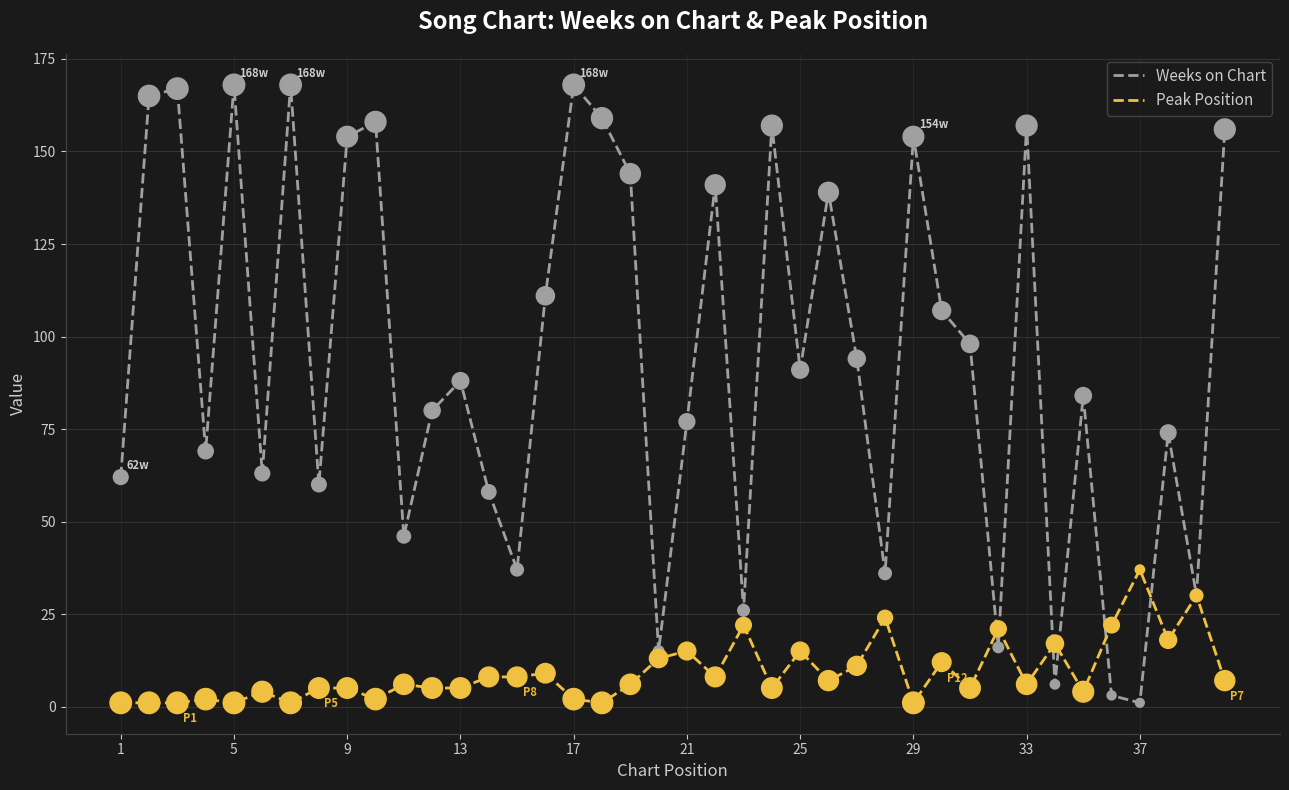

Which series has the largest total across all categories?

Weeks on Chart